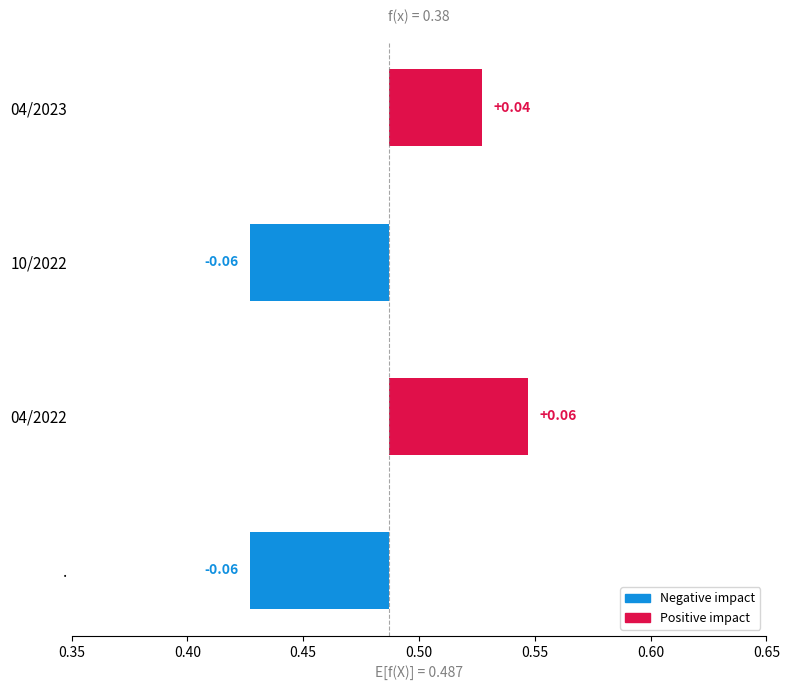

Is it true that the value at . is 3?

False